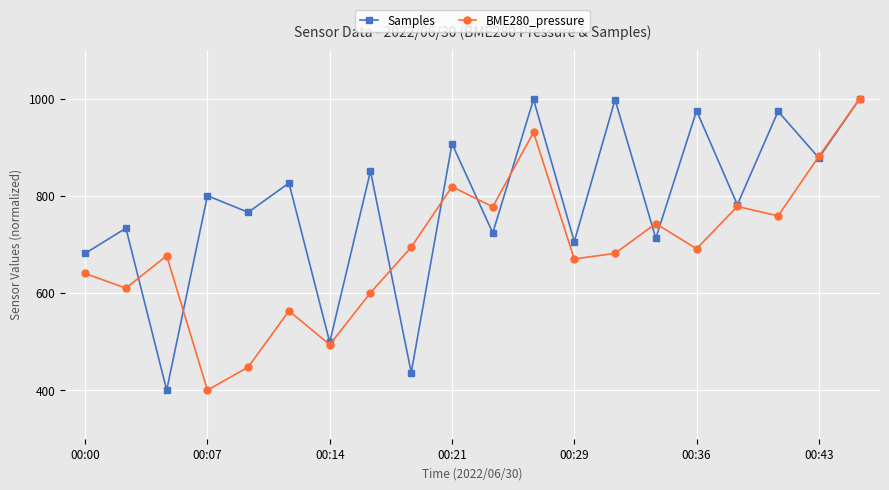

Which series has the largest total across all categories?

Samples